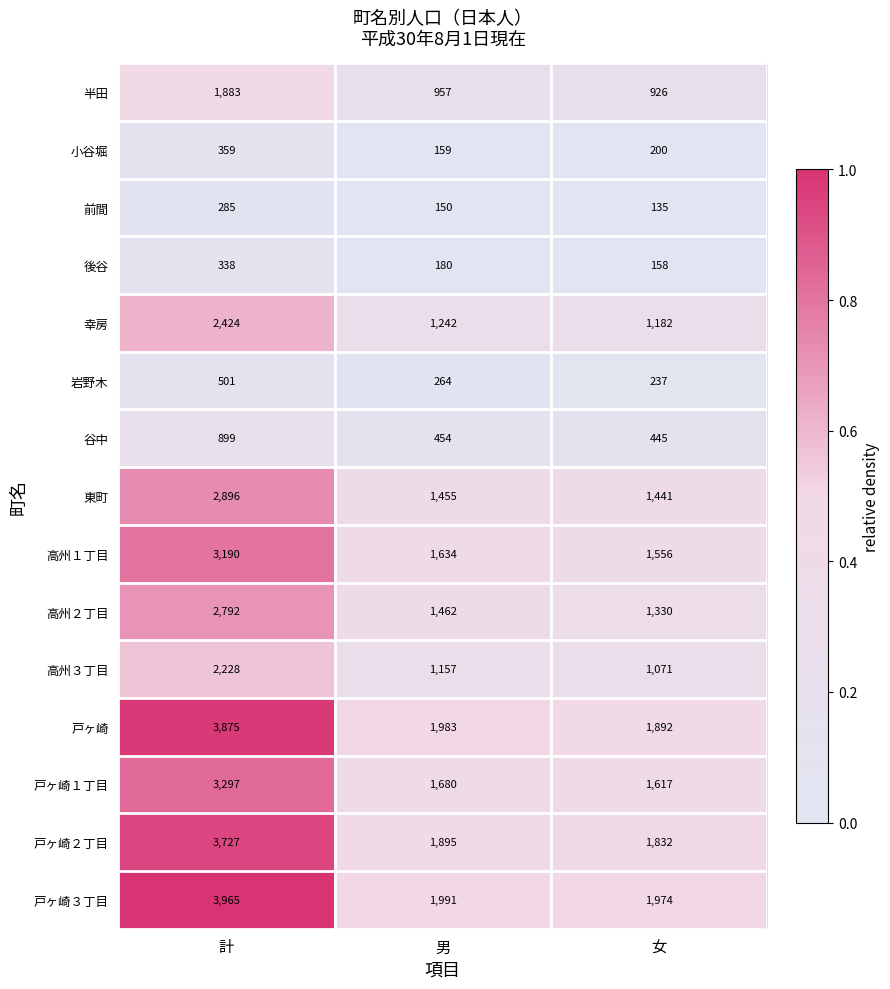

What value does the 谷中 series have at 計, to the nearest 5?

900